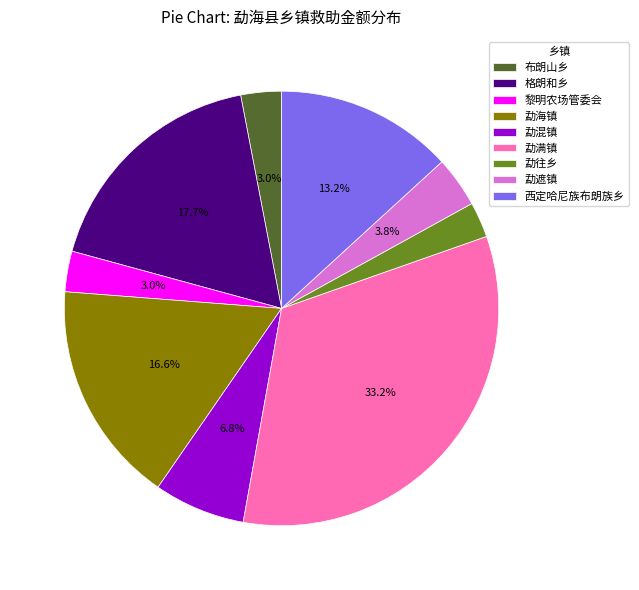

Do 勐遮镇 and 勐海镇 together represent more than half of the pie?

No